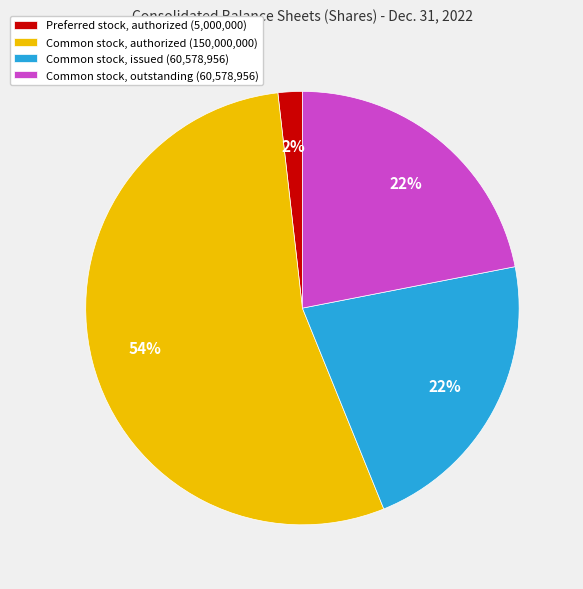

Between Preferred stock, authorized (5,000,000) and Common stock, authorized (150,000,000), which is larger?

Common stock, authorized (150,000,000)